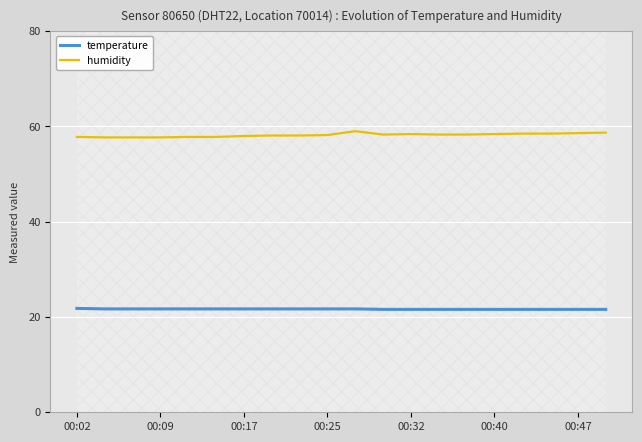

True or false: temperature and humidity intersect in this chart.

False